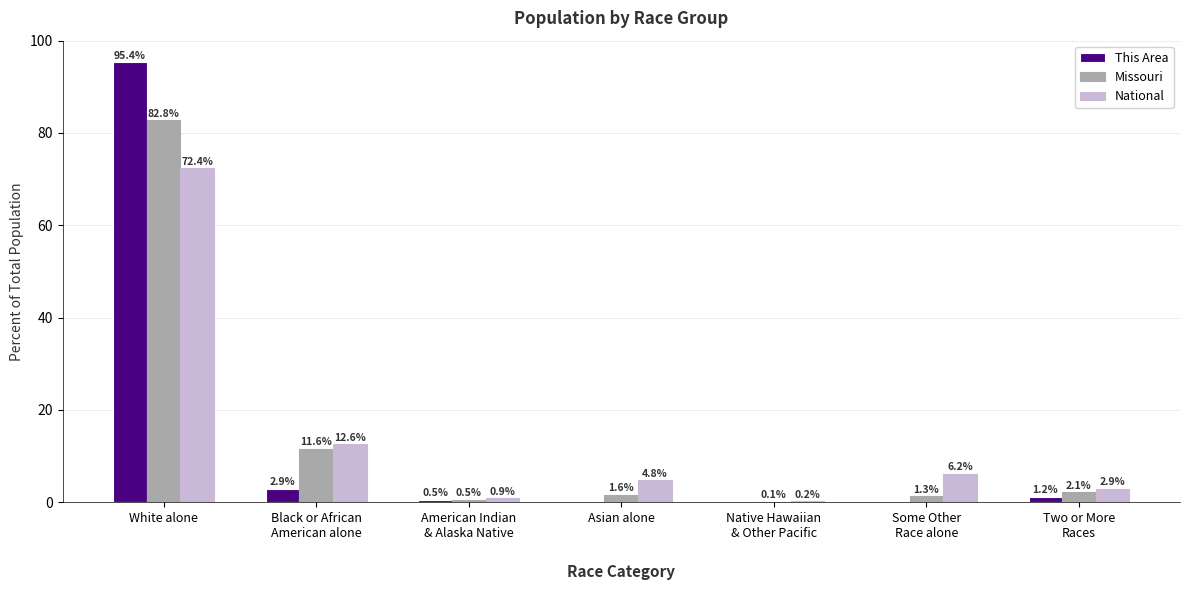

At which label does Missouri first exceed 1?

White alone